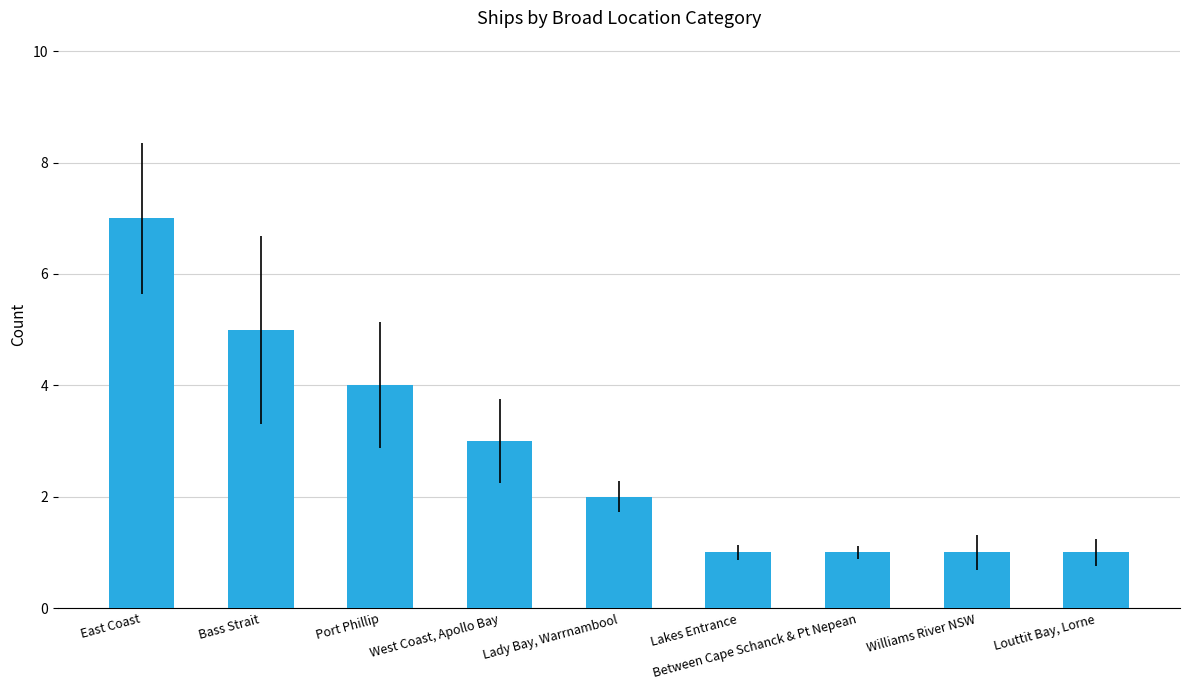

Count the number of categories in the chart.

9